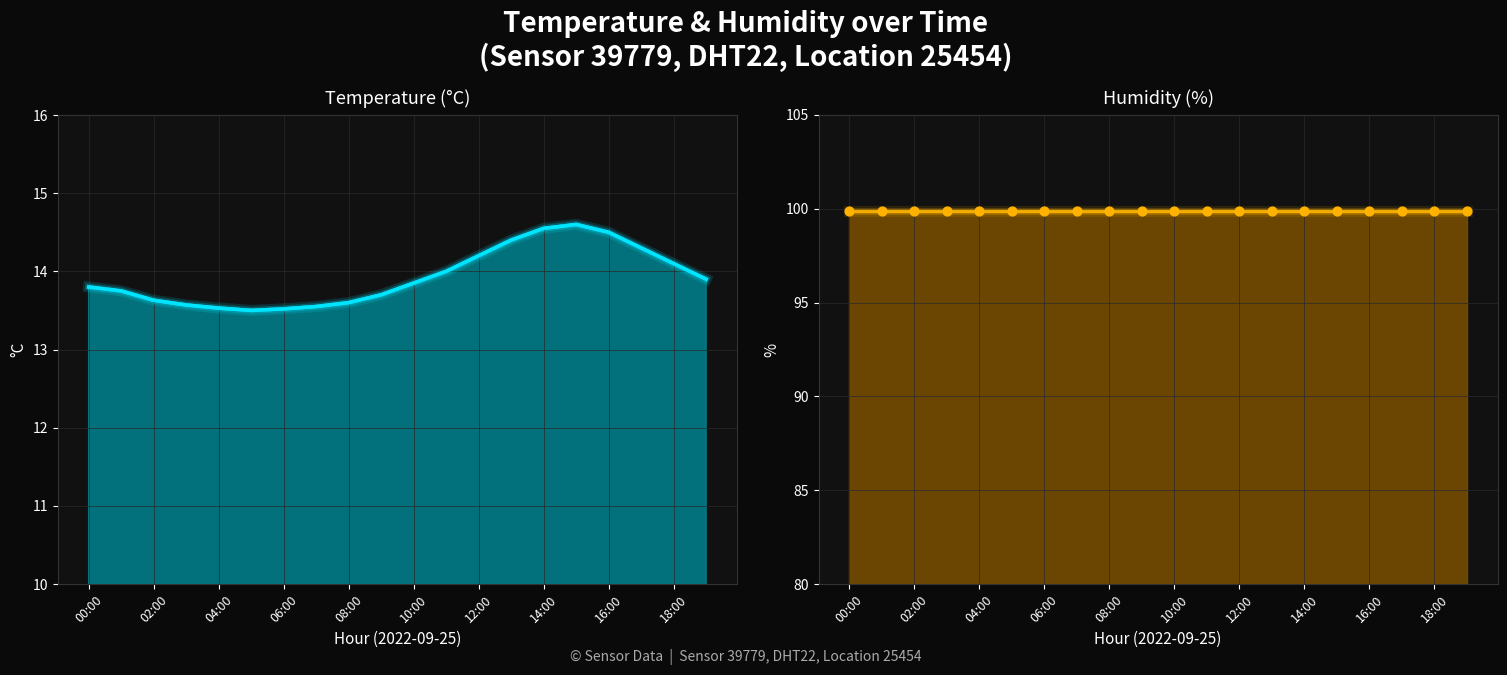

Approximately how many times larger is the value at 15:00 compared to 19:00?

1.1